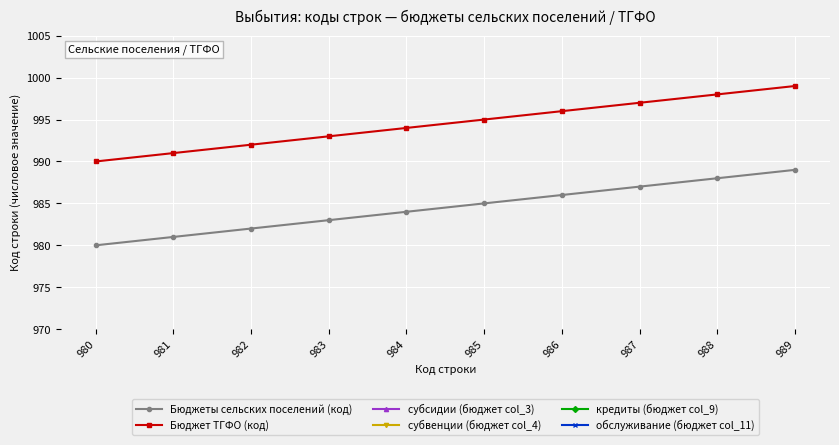

How many lines are shown in the chart?

6